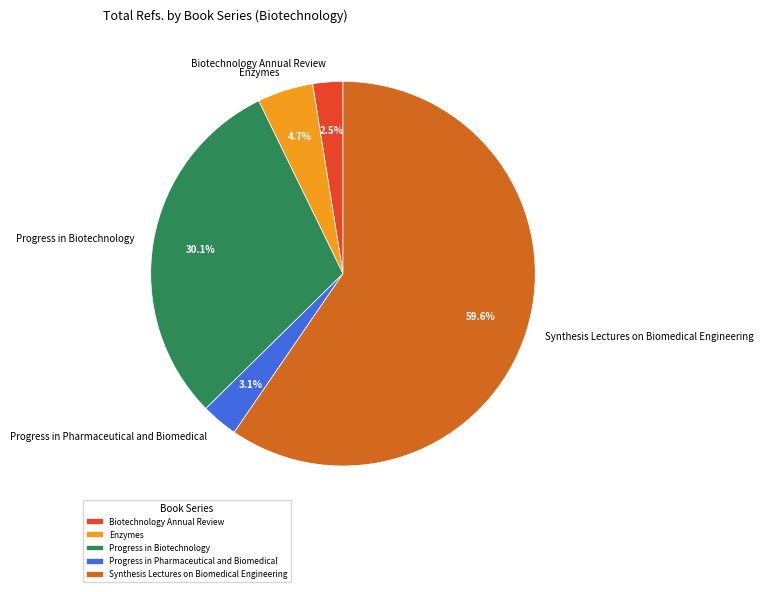

To the nearest percent, what is the combined percentage of Progress in Pharmaceutical and Biomedical and Biotechnology Annual Review?

6%